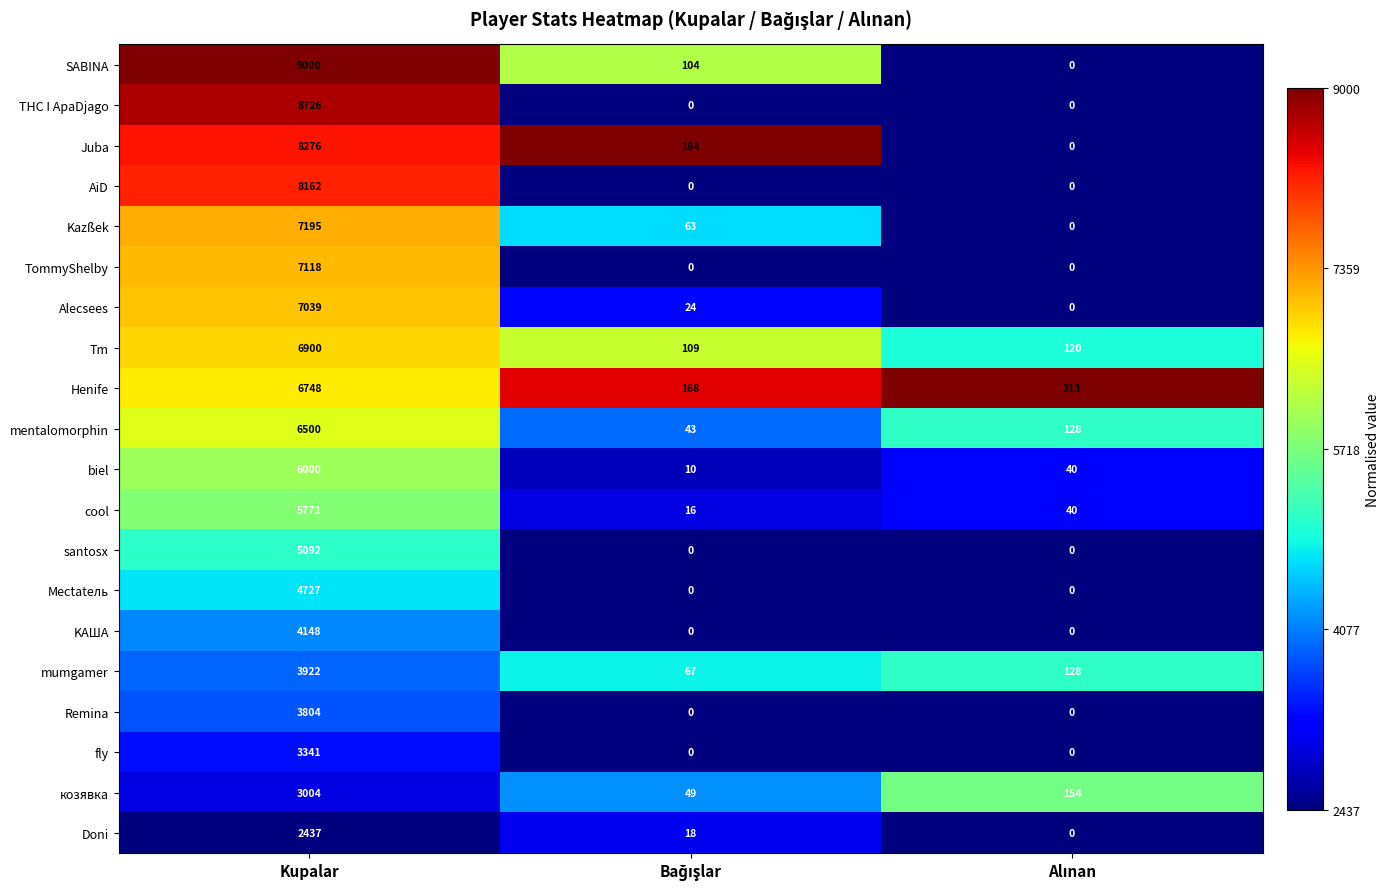

At which category is the sum across all series the highest?

Kupalar